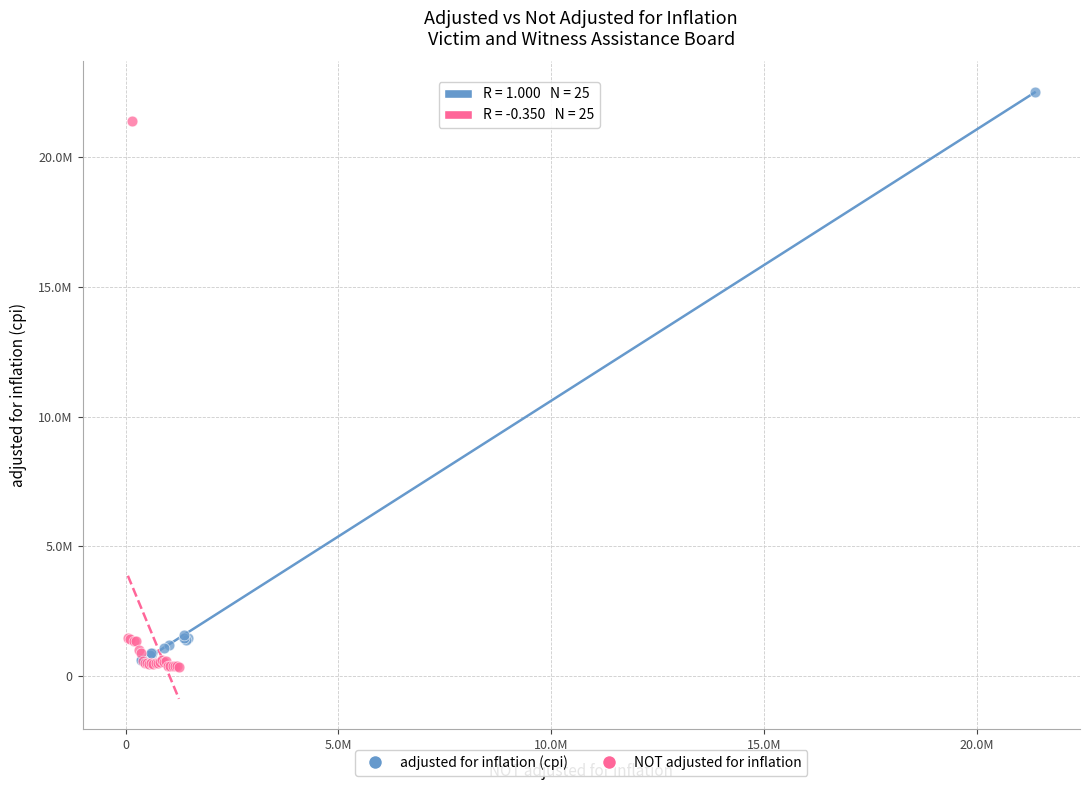

Which series has the largest Y range (max minus min)?

adjusted for inflation (cpi)